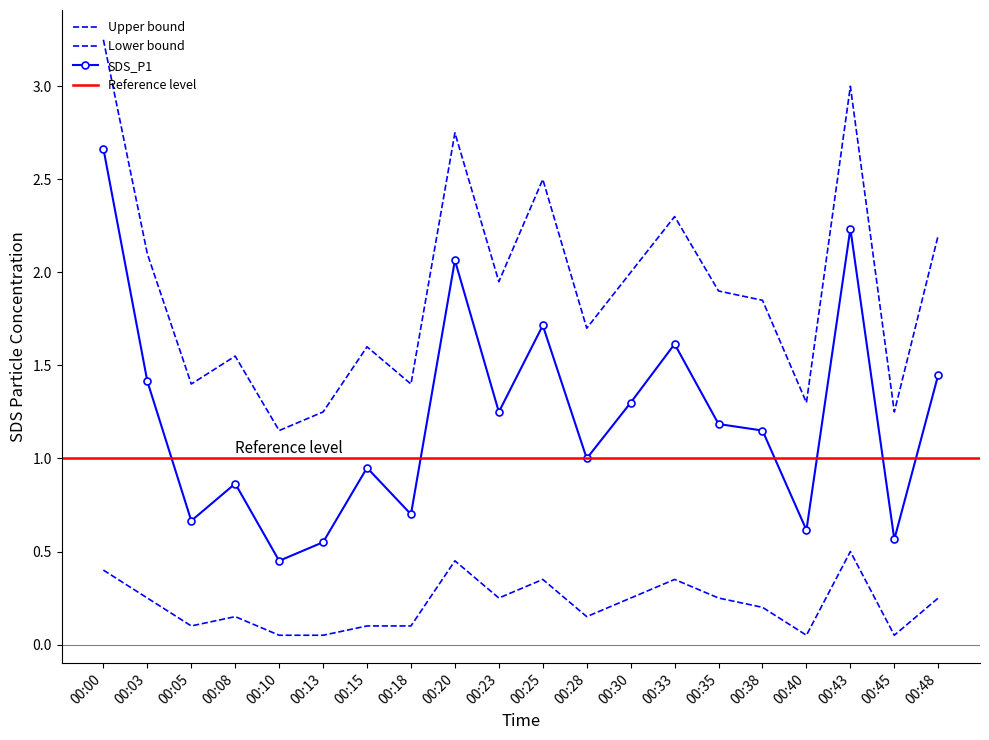

Reading right to left, list all the values displayed in this chart.

SDS_P1: 1.4	0.6	2.2	0.6	1.1	1.2	1.6	1.3	1.0	1.7	1.2	2.1	0.7	0.9	0.6	0.5	0.9	0.7	1.4	2.7
upper_band: 2.2	1.2	3.0	1.3	1.9	1.9	2.3	2.0	1.7	2.5	1.9	2.8	1.4	1.6	1.2	1.1	1.6	1.4	2.1	3.2
lower_band: 0.2	0.1	0.5	0.1	0.2	0.2	0.3	0.2	0.1	0.3	0.2	0.5	0.1	0.1	0.1	0.1	0.1	0.1	0.2	0.4